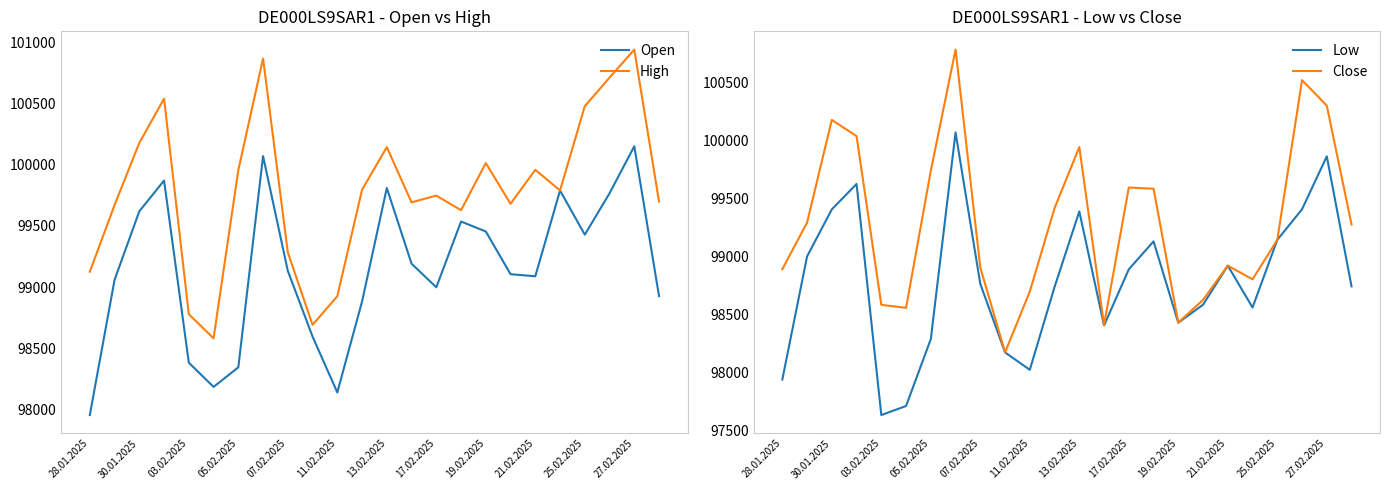

True or false: Low has more than 0 interior local peaks.

True